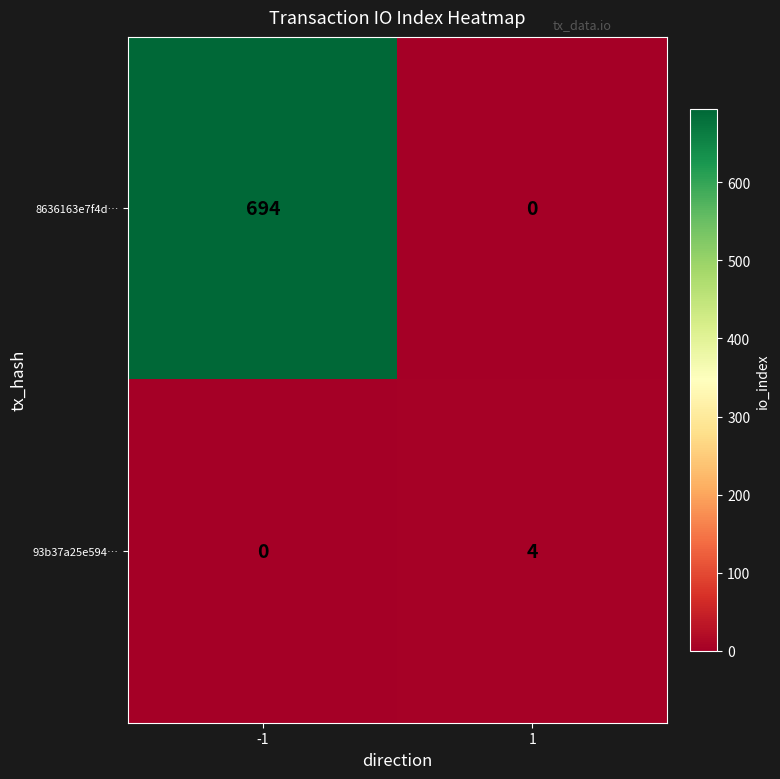

What is the sum of all 8636163e7f4d… values?

694